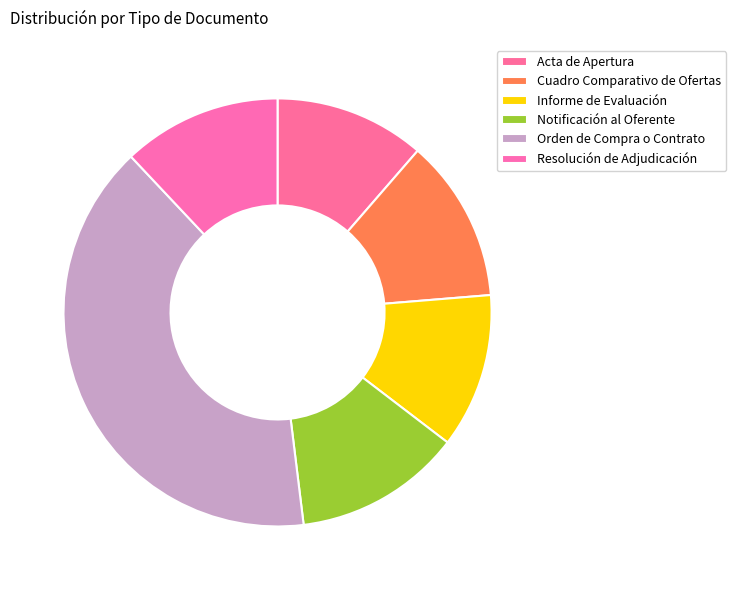

To the nearest percent, what percentage of the pie is Orden de Compra o Contrato?

40%